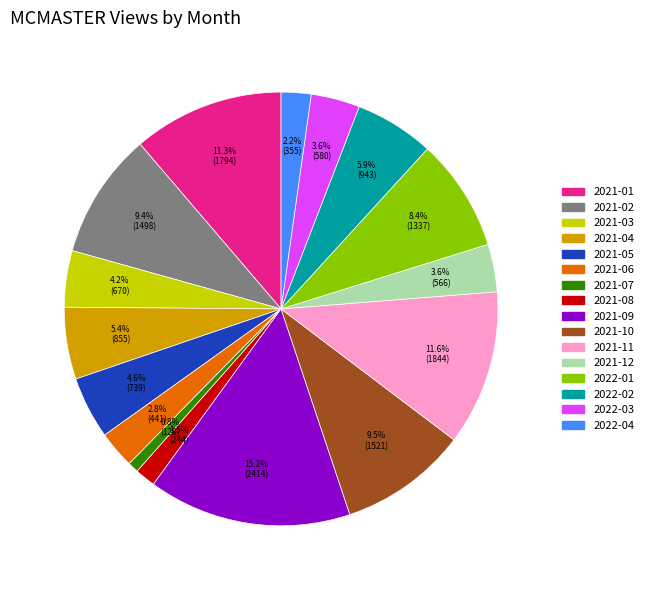

Between 2022-04 and 2021-05, which is larger?

2021-05